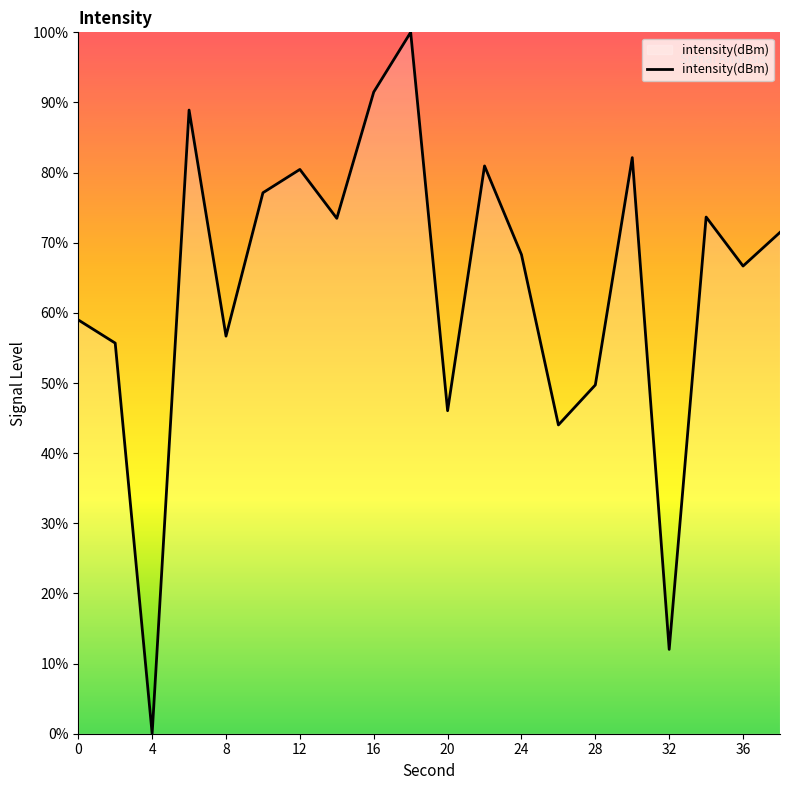

What is the difference between the maximum and minimum values?

100.0